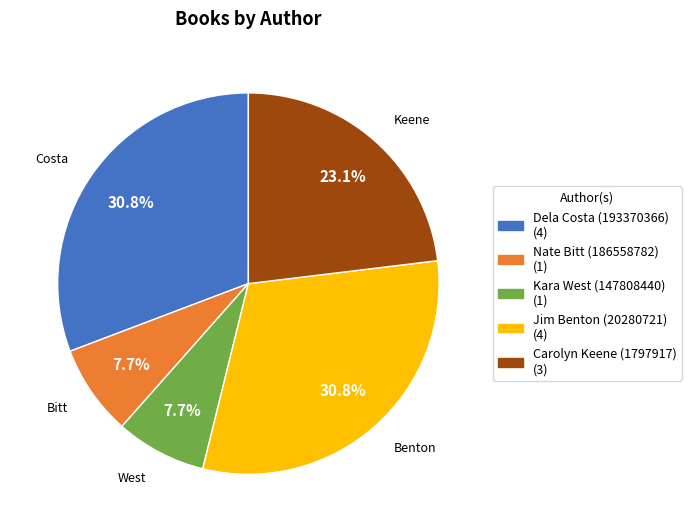

Does Jim Benton (20280721) account for over 50% of the chart?

No